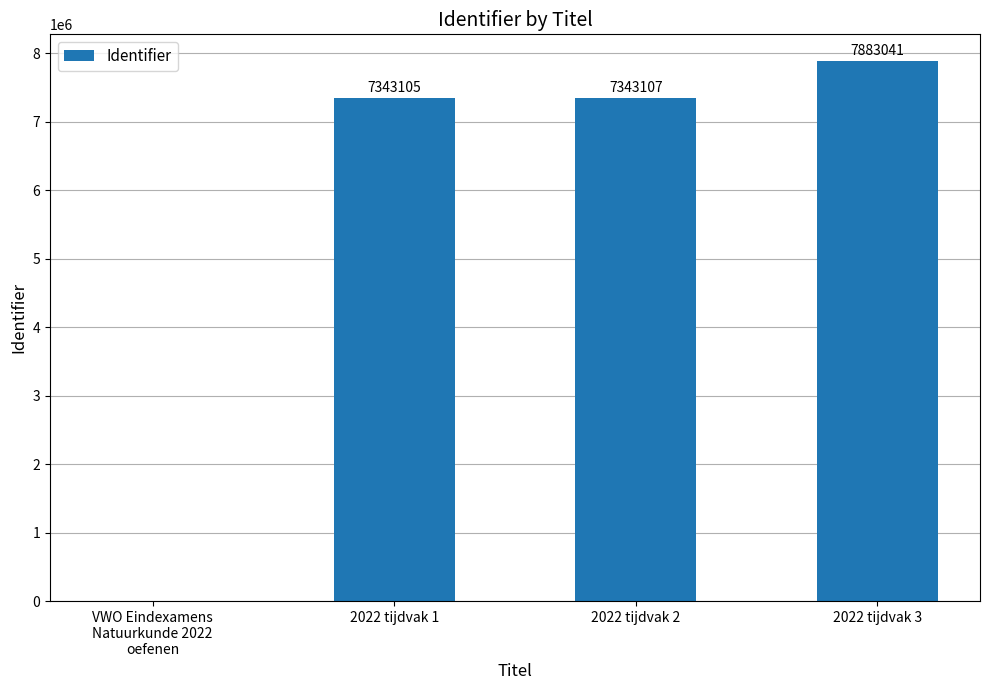

Which has a higher value, 2022 tijdvak 1 or 2022 tijdvak 3?

2022 tijdvak 3